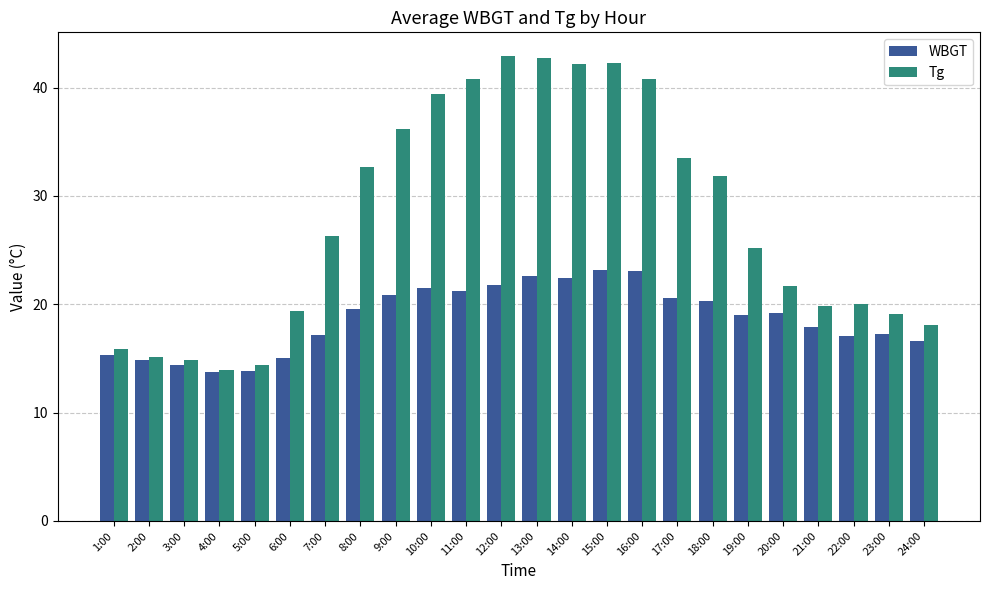

What is the sum of all Tg values?

669.0